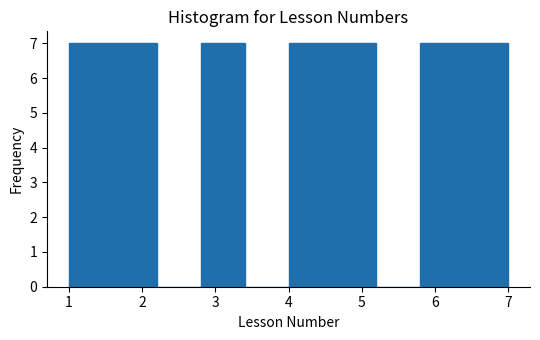

Reading left to right, list every bar in this chart as the range it spans on the x-axis followed by its height. The values are not printed on the chart, so give them approximately, as read against the axis.

1.0 to 1.6: 7
1.6 to 2.2: 7
2.2 to 2.8: 0
2.8 to 3.4: 7
3.4 to 4.0: 0
4.0 to 4.6: 7
4.6 to 5.2: 7
5.2 to 5.8: 0
5.8 to 6.4: 7
6.4 to 7.0: 7